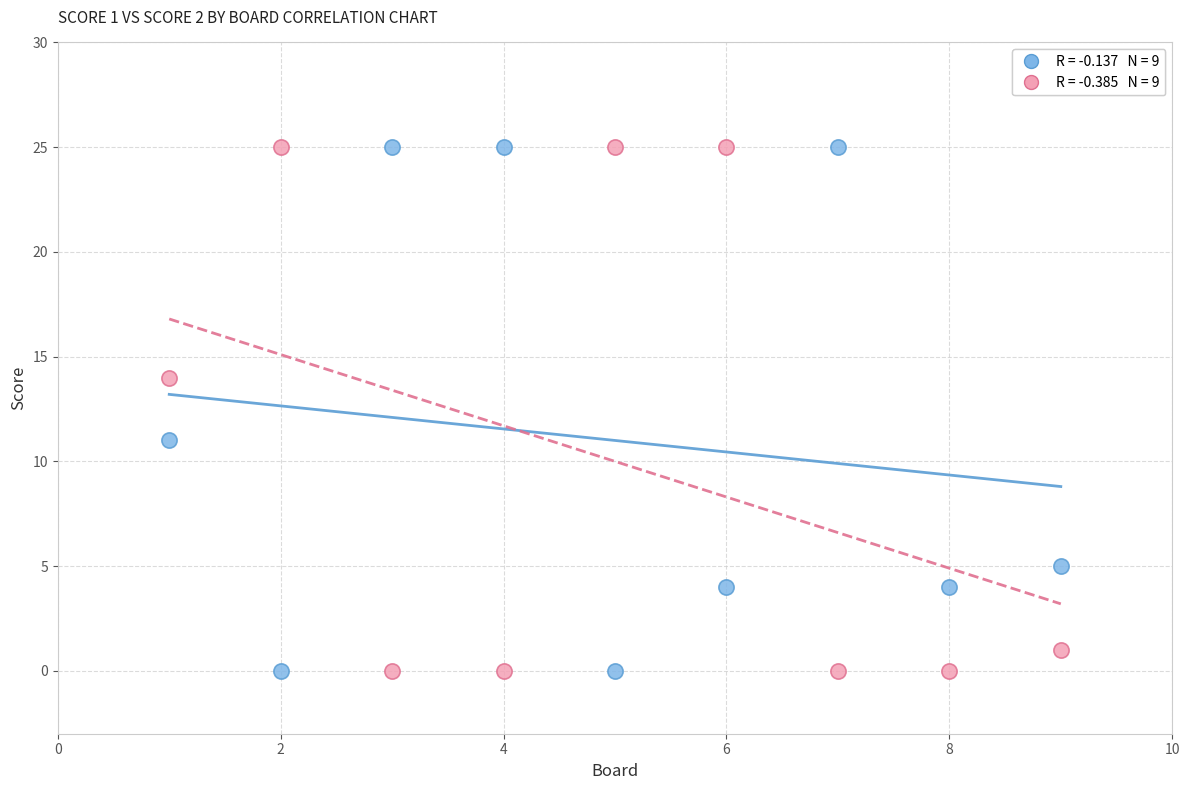

Across all data points, what is the range of X values (max minus min)?

8